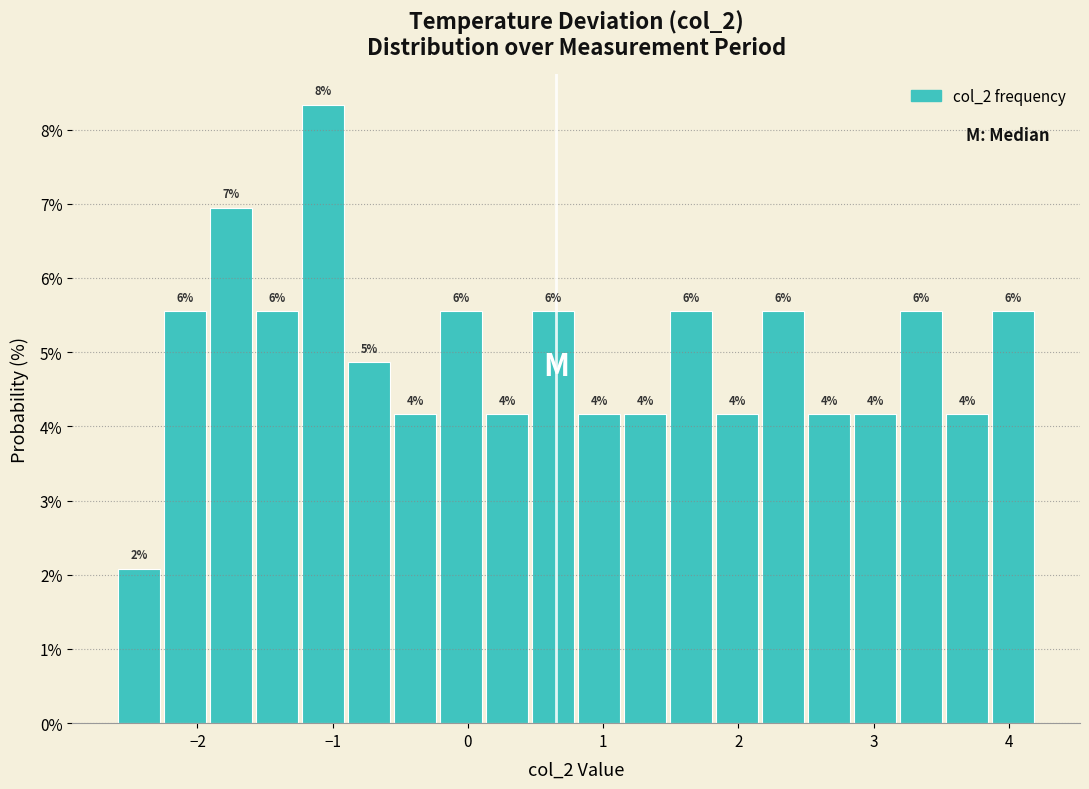

Read against the x-axis, roughly where is the centre of the tallest bar?

-1.1